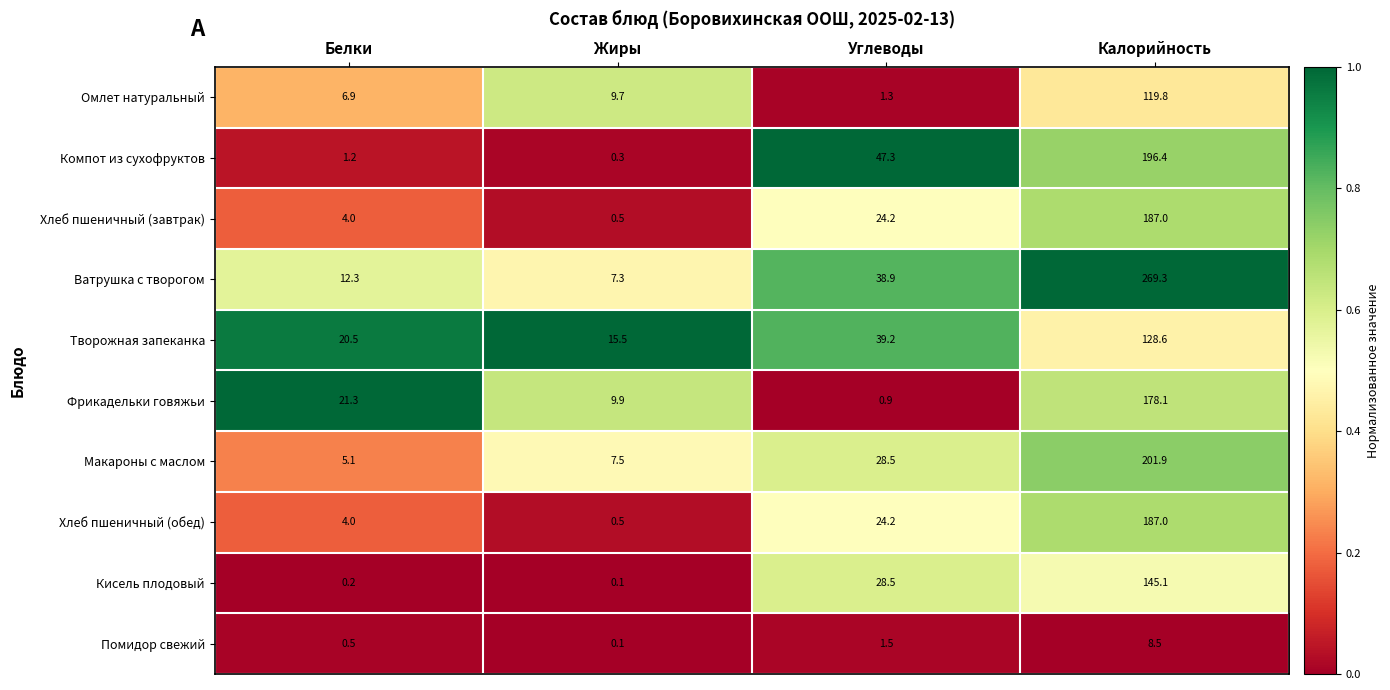

What is the lowest value of the Омлет натуральный series?

1.3